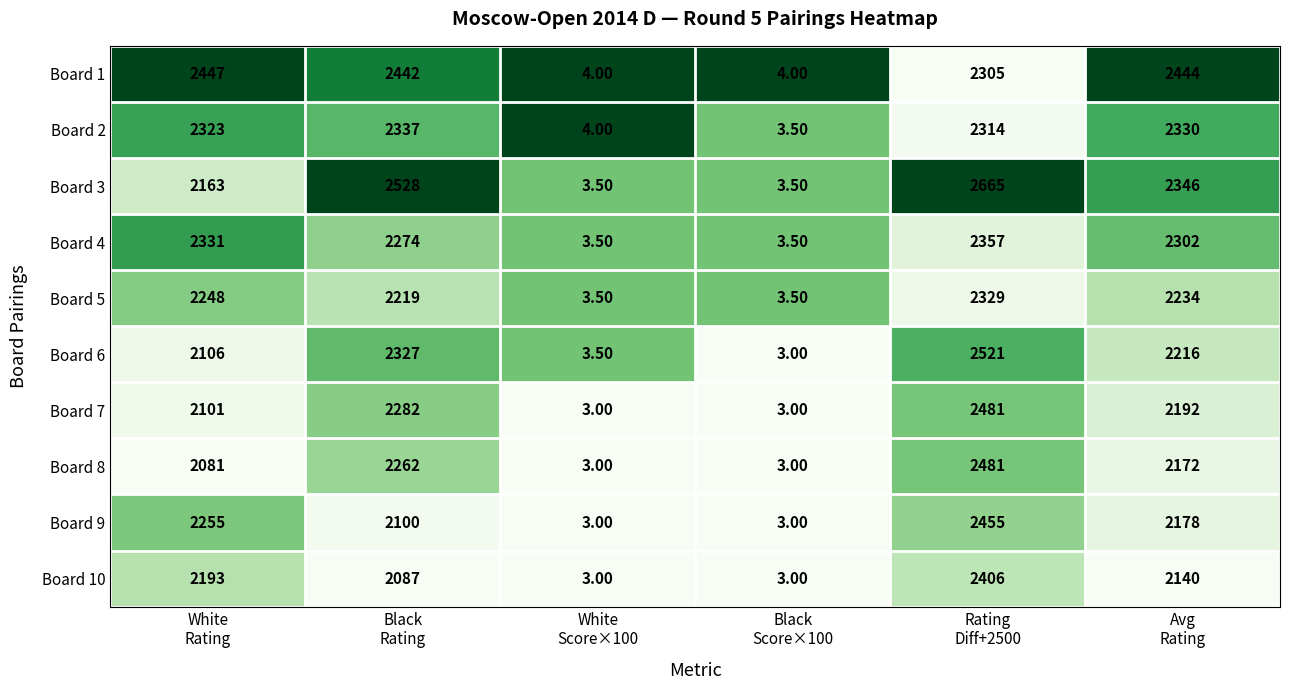

What is the sum of all Board 9 values?

8994.0